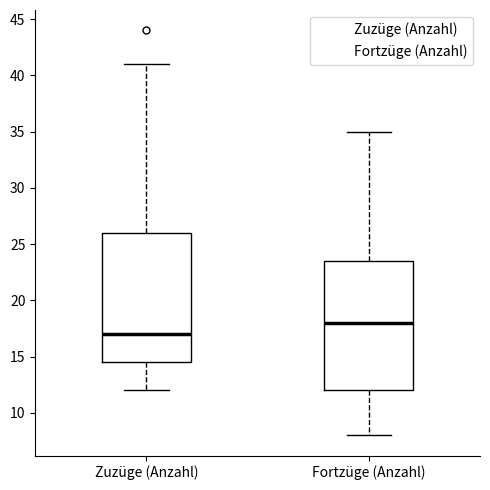

Where is the lower edge of the box for Fortzüge (Anzahl) on the y-axis? The values are not printed on the chart, so give them approximately, as read against the axis.

12.0